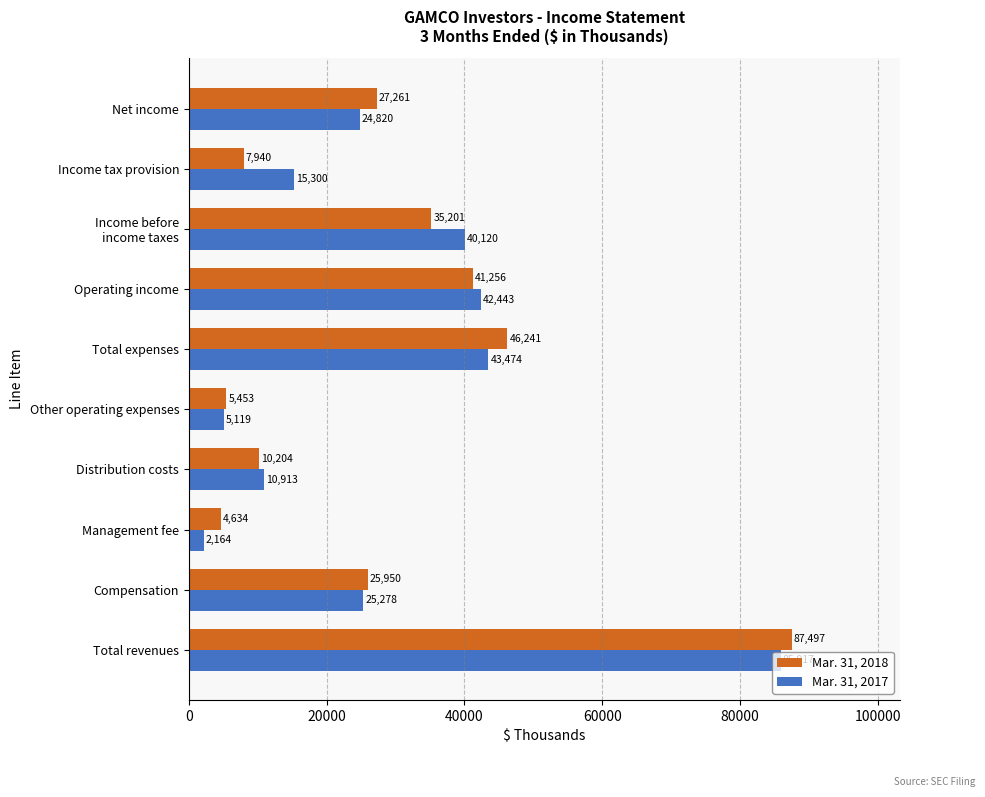

What is the total value across all series at Income tax provision?

23240